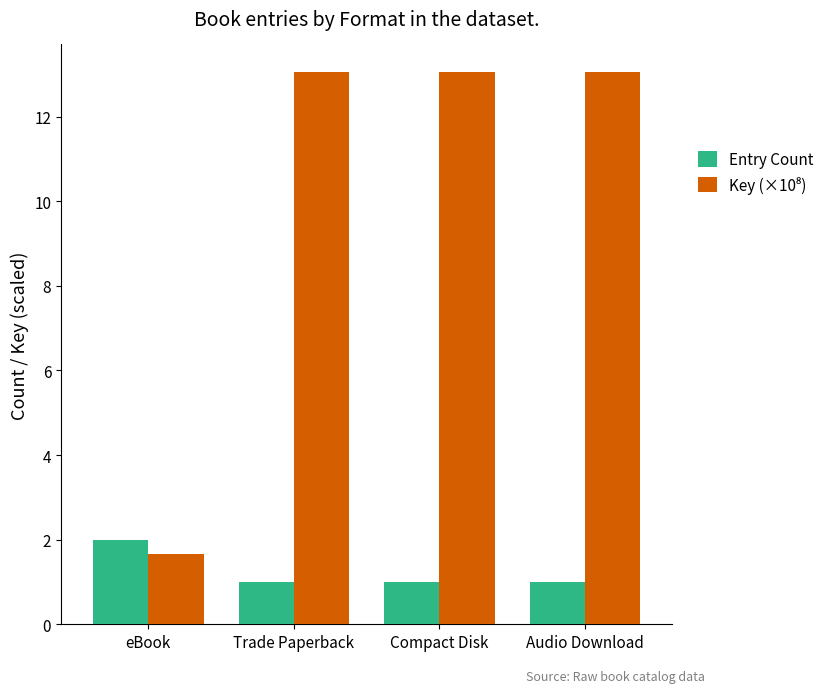

What is the spread (max minus min) of values at Compact Disk?

12.1